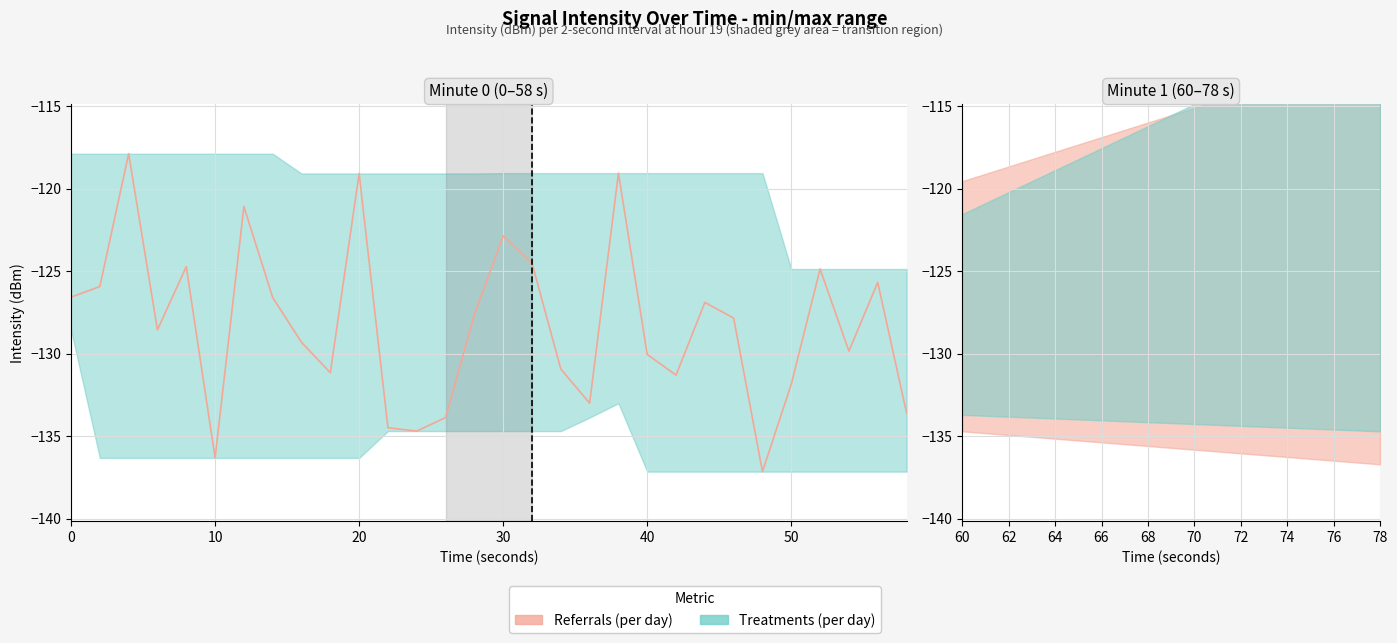

What is the value of the 15th point from the left?

-127.6